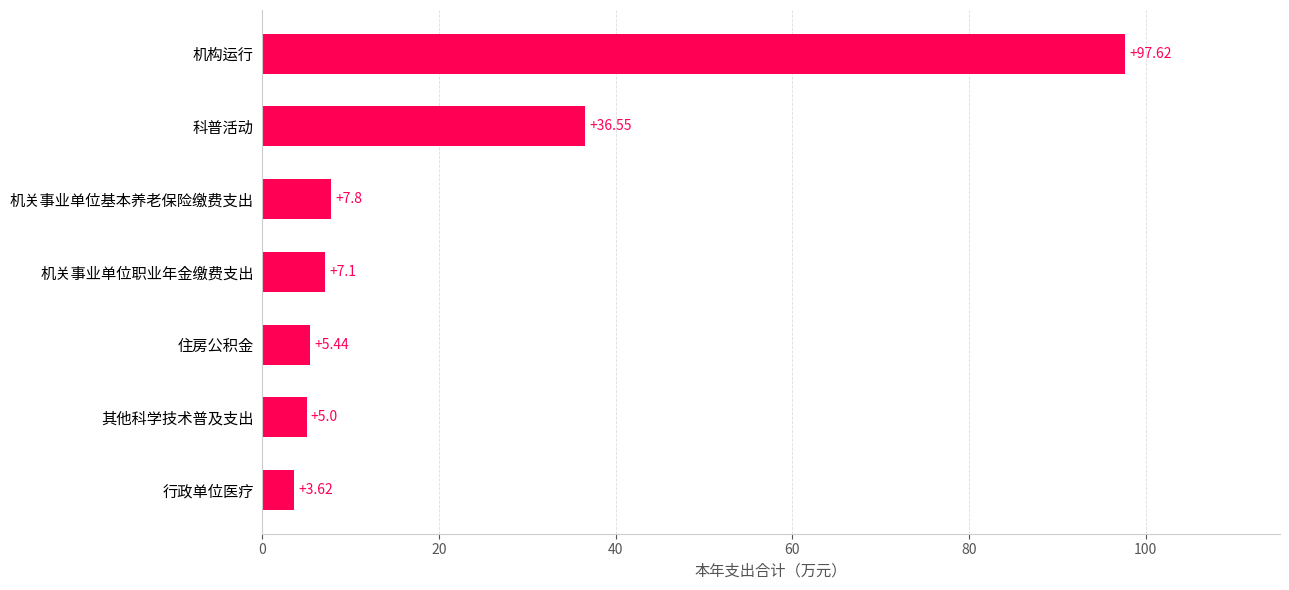

At which category does the chart reach its peak across all series?

机构运行